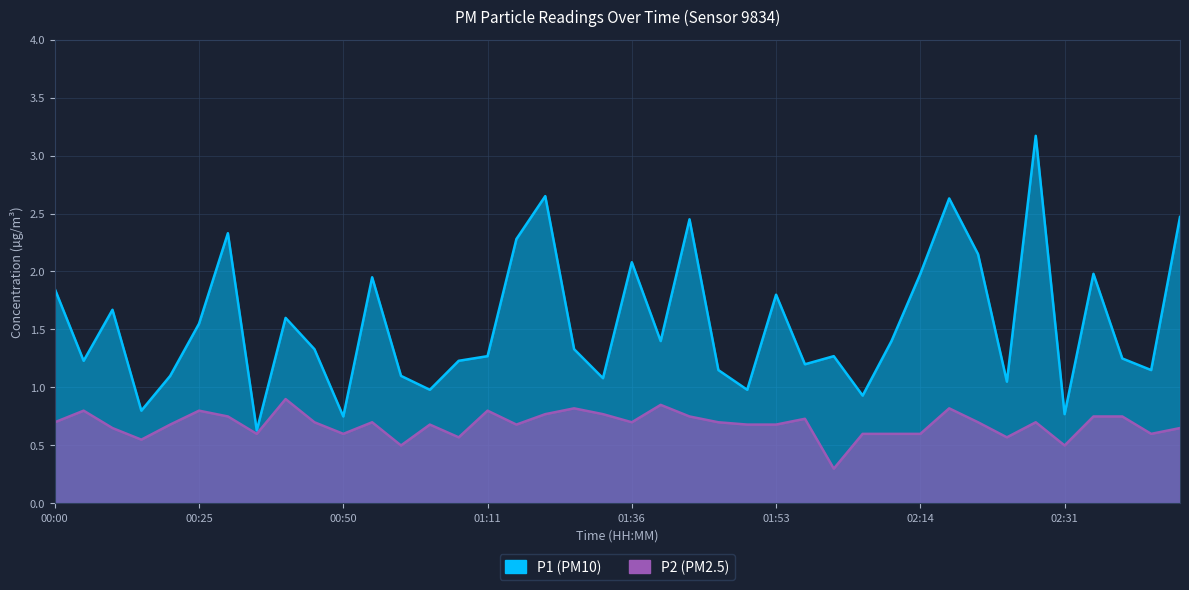

Between 00:36 and 01:53, which series saw the biggest shift?

P2